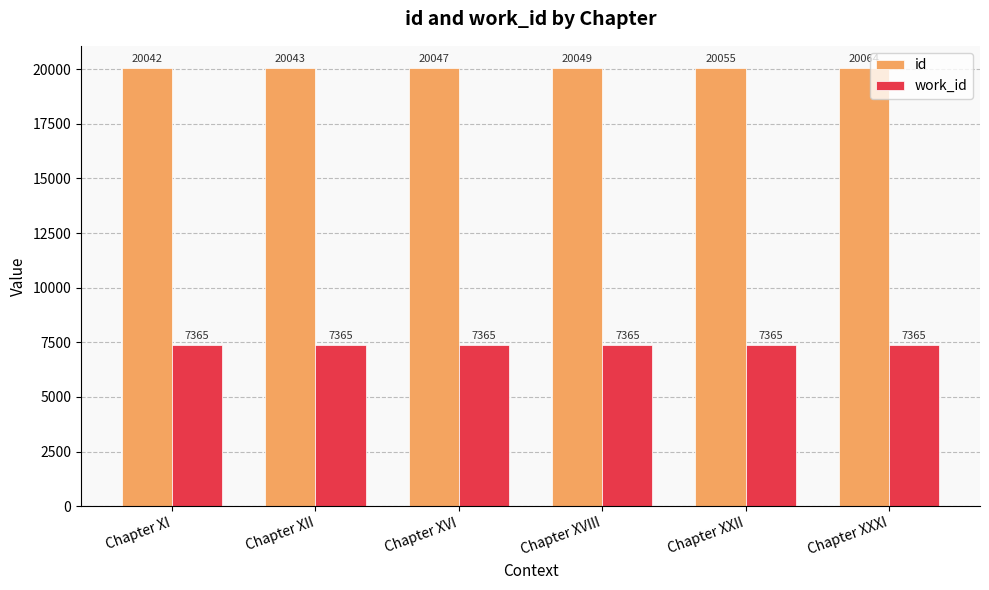

How many groups of bars are there?

6